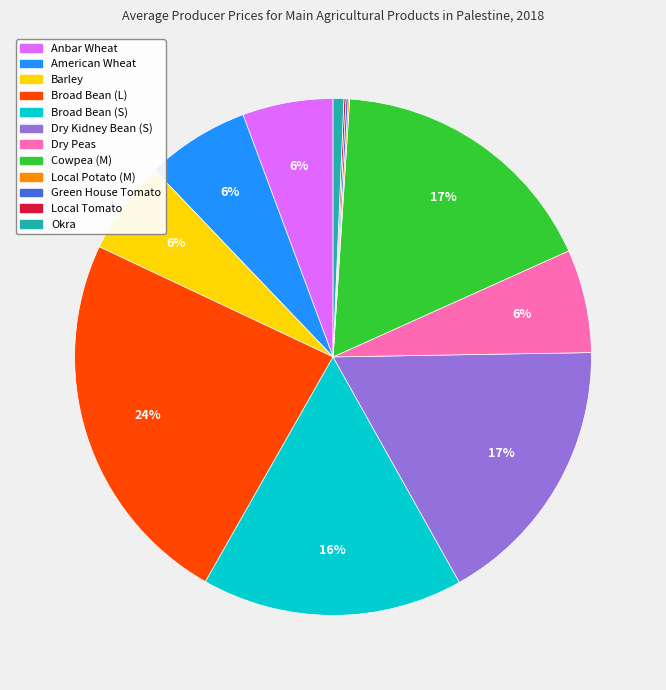

What is the largest slice in the pie chart?

Broad Bean (L)